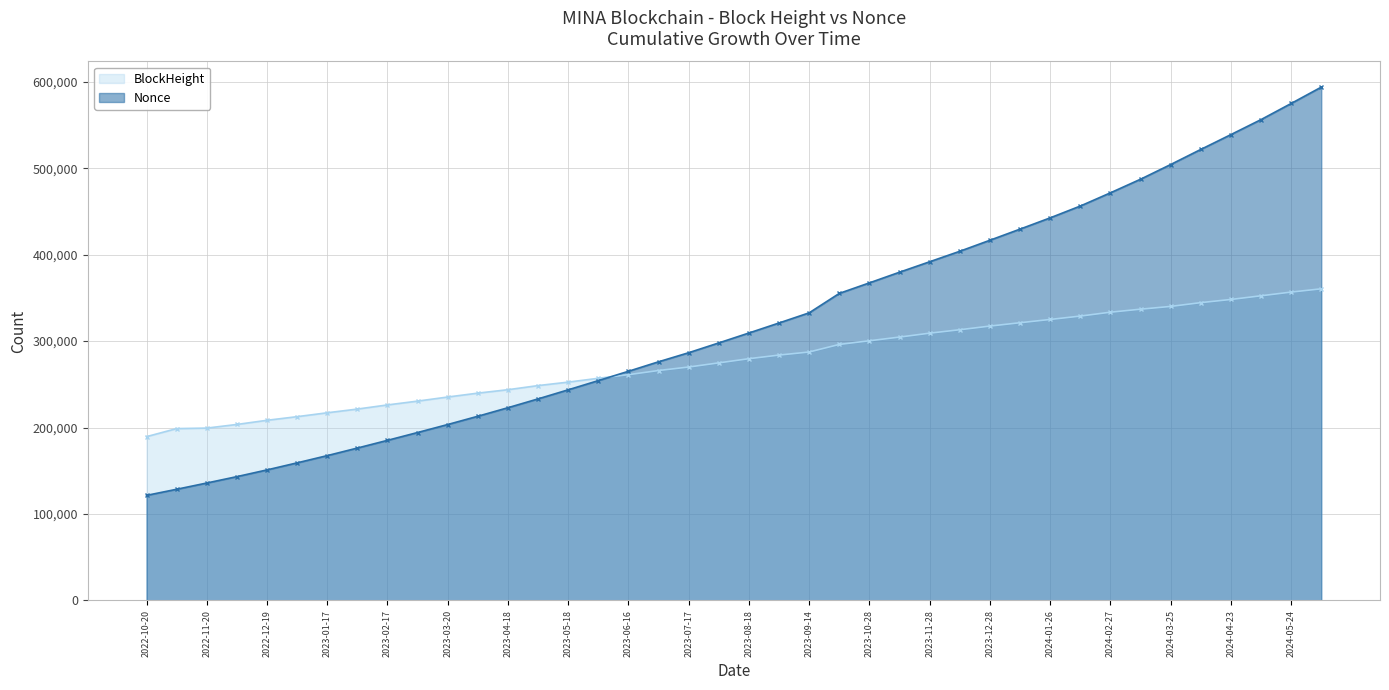

What is the difference between the maximum and minimum values?

170998